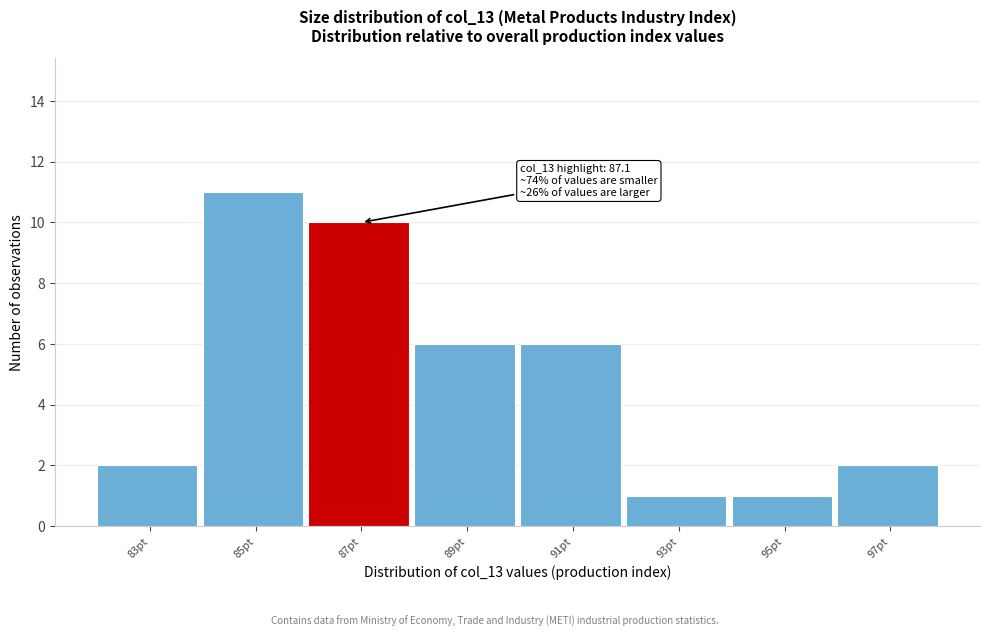

Reading right to left, transcribe all the data shown in this chart.

2	1	1	6	6	10	11	2